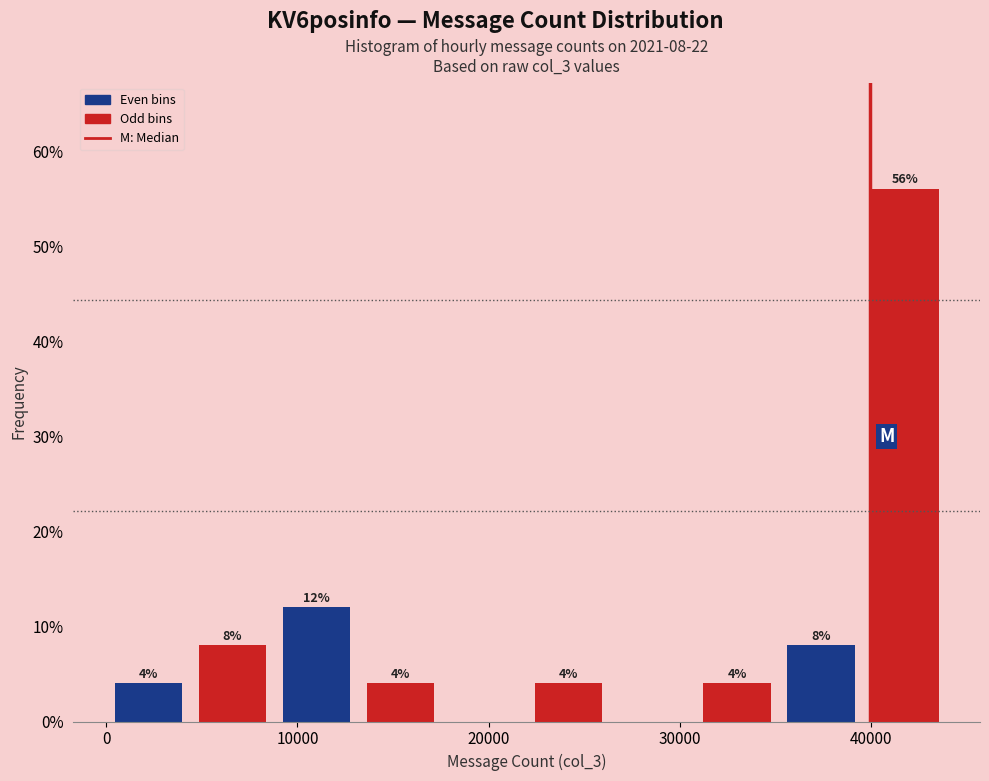

Which range on the x-axis has the tallest bar?

40000 to 44000